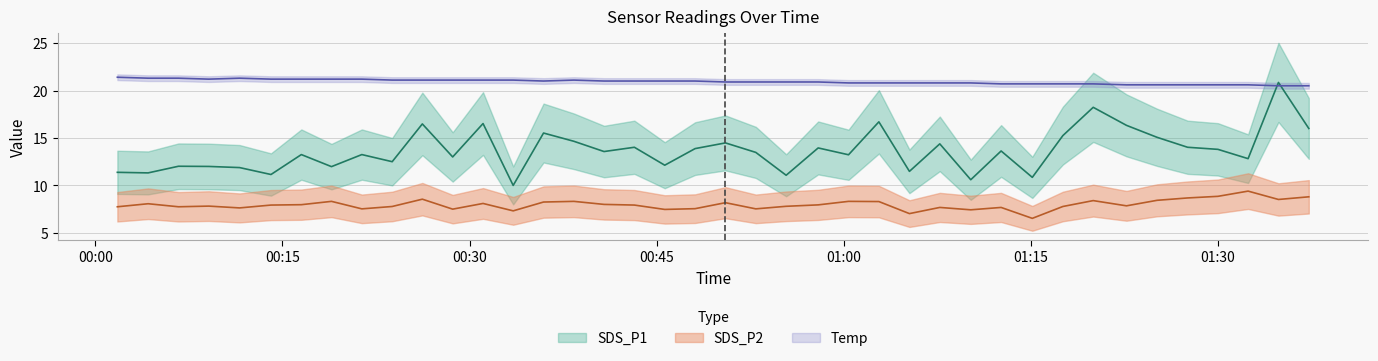

How many data points in SDS_P1 are less than 13?

15